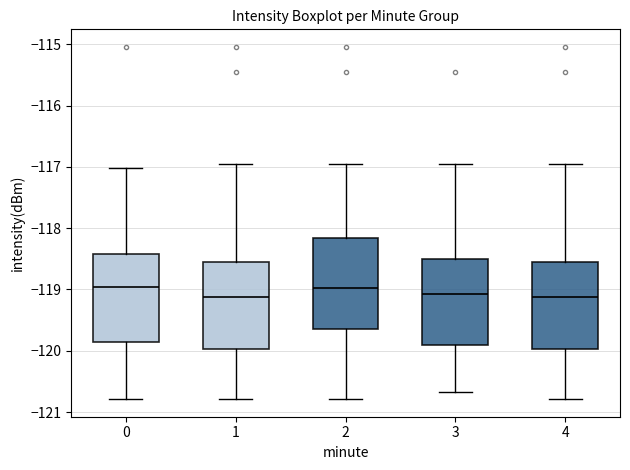

Reading left to right, read every box against the y-axis: the position of its median line, the range the box covers, and the ends of its whiskers. The values are not printed on the chart, so give them approximately, as read against the axis.

0: median -119.0, box -119.9 to -118.4, whiskers -120.8 to -117.0
1: median -119.1, box -120.0 to -118.5, whiskers -120.8 to -117.0
2: median -119.0, box -119.6 to -118.2, whiskers -120.8 to -117.0
3: median -119.1, box -119.9 to -118.5, whiskers -120.7 to -117.0
4: median -119.1, box -120.0 to -118.5, whiskers -120.8 to -117.0